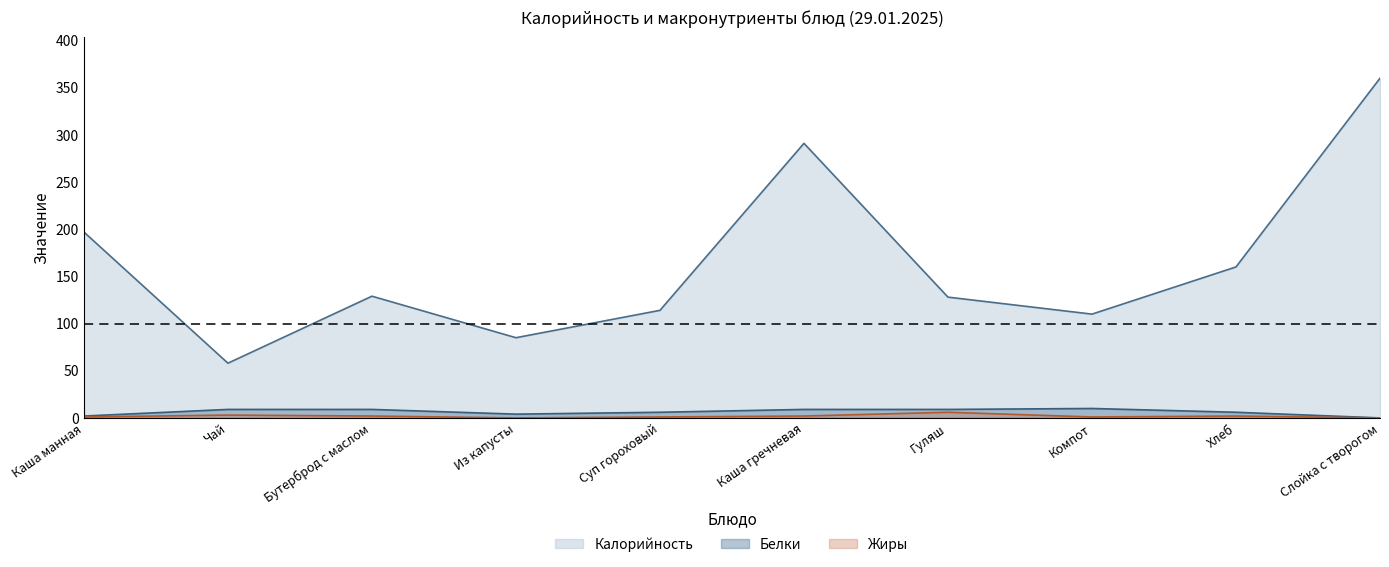

At which category does the chart reach its minimum across all series?

Слойка с творогом